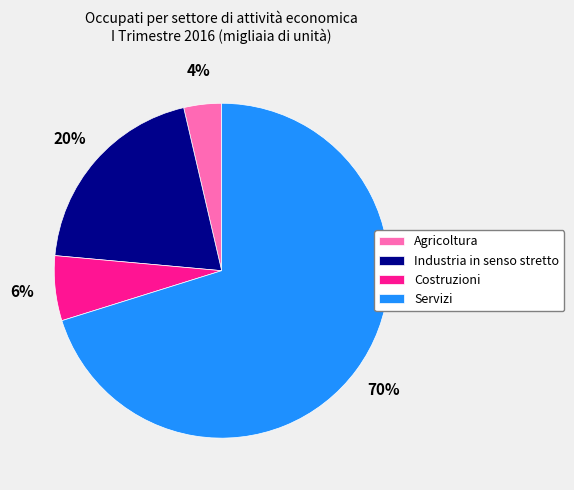

What percentage is the Industria in senso stretto slice, to the nearest percent?

20%